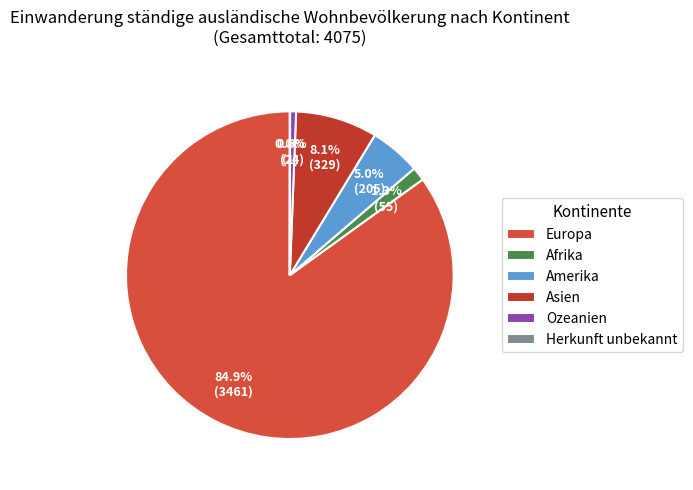

What percentage is NOT represented by Herkunft unbekannt?

100.0%